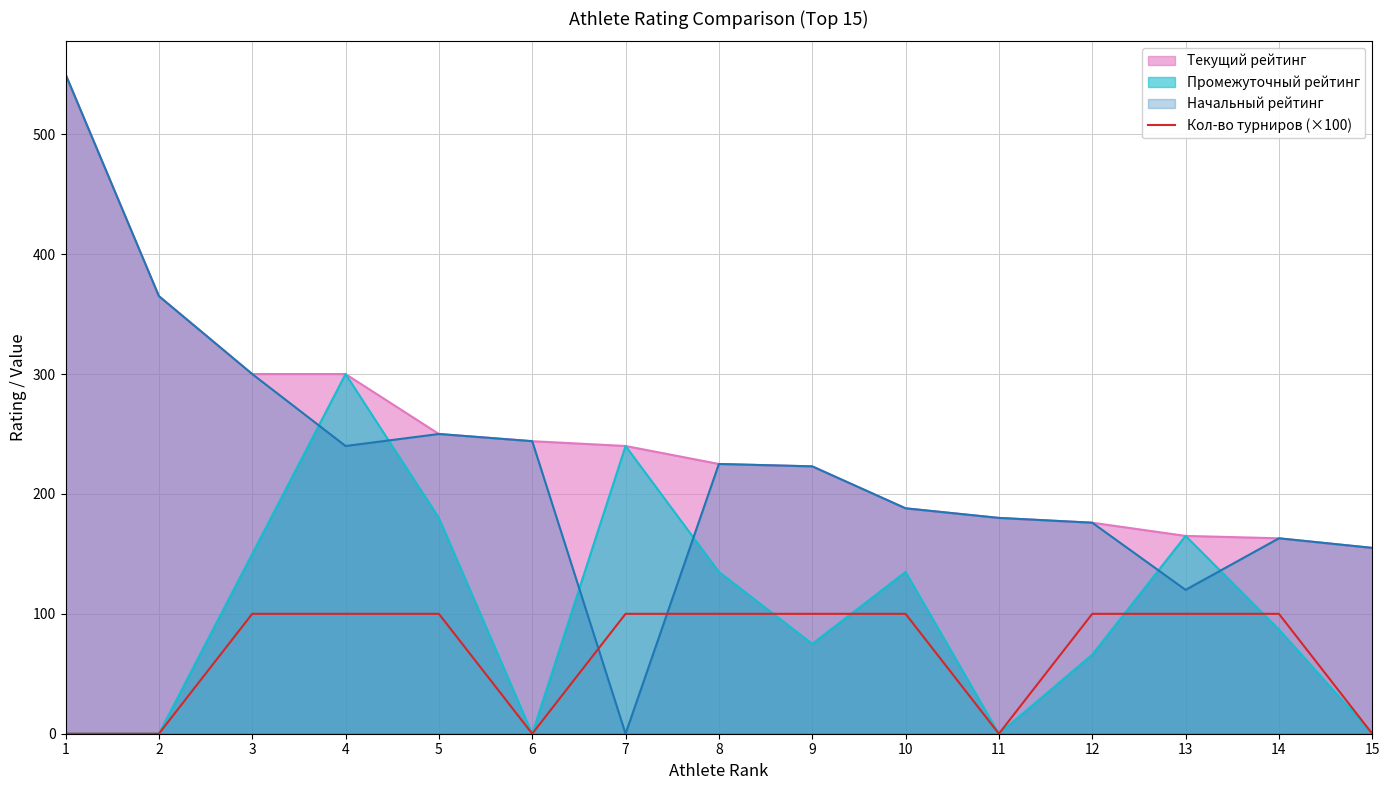

Which series has the widest spread of values?

Начальный рейтинг